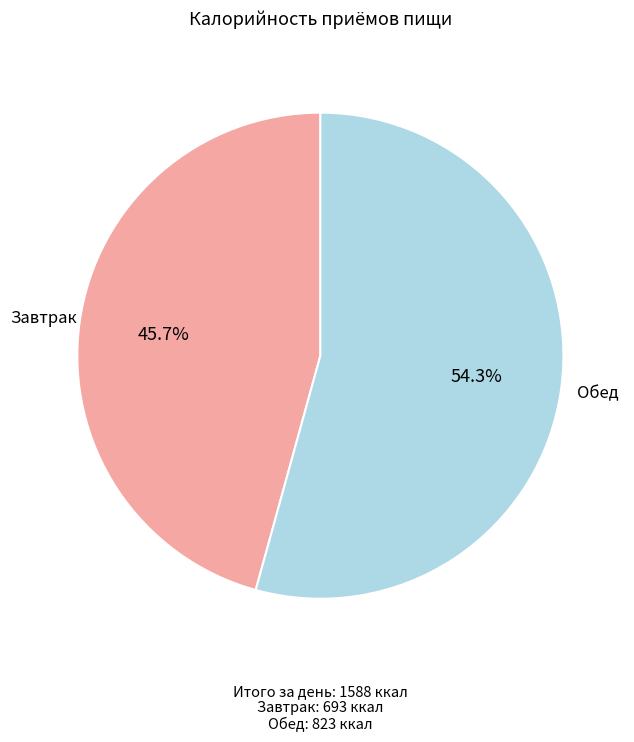

How many slices are in this pie chart?

2